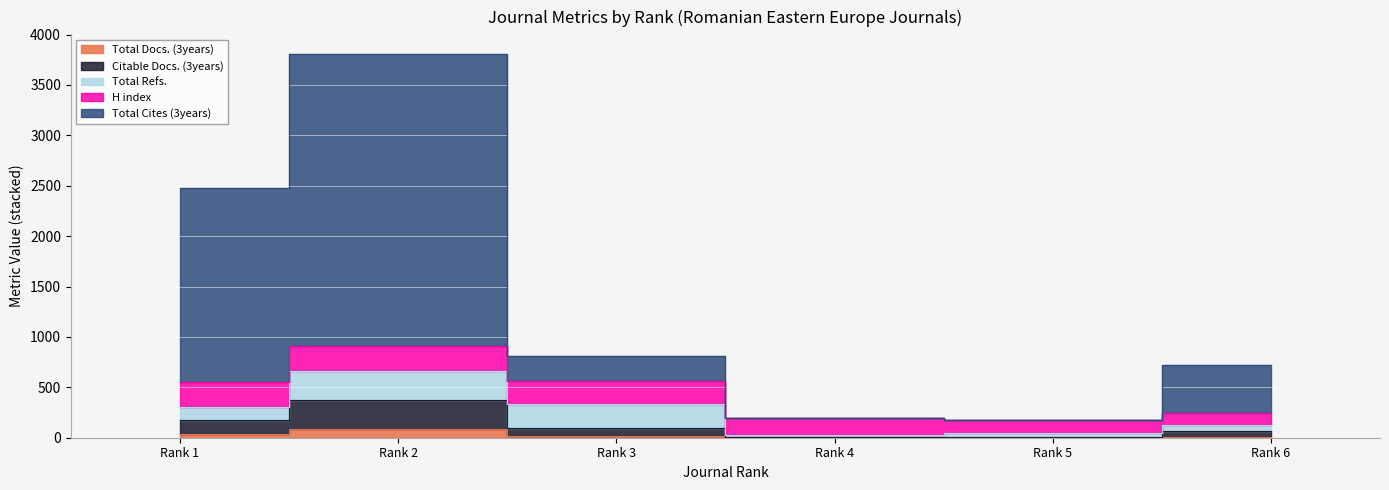

Where is Citable Docs. (3years) nearest to the value 192?

Rank 1